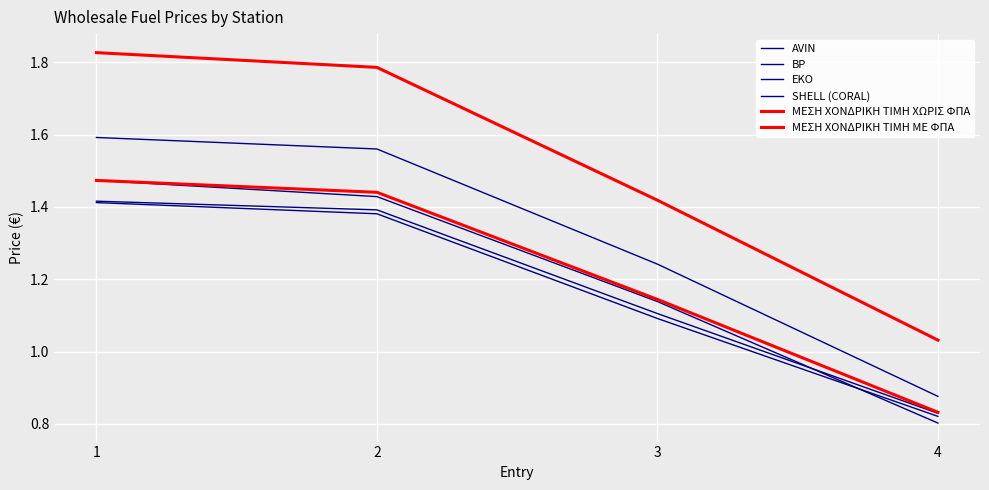

Is it true that SHELL (CORAL) equals 1.5 at 1?

True